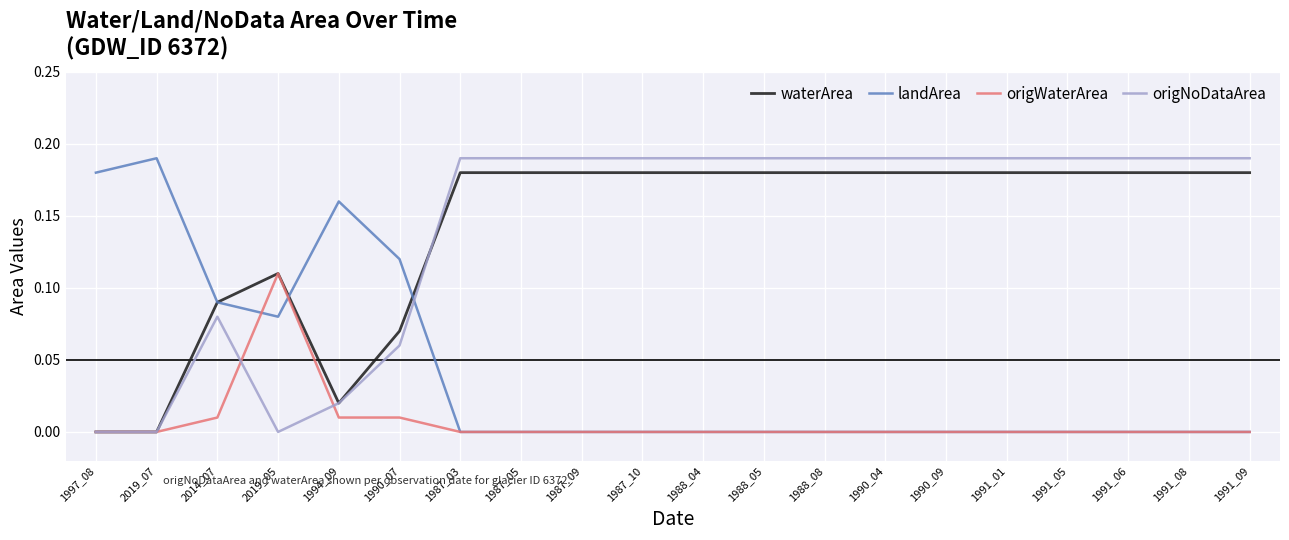

What position from the left is 1988_08?

13